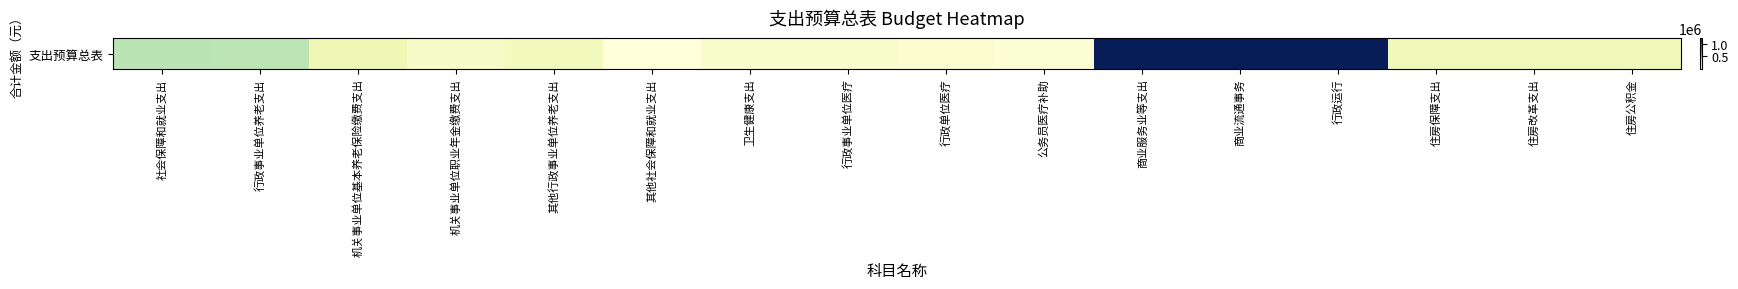

Which category has the lowest value across all series?

其他社会保障和就业支出